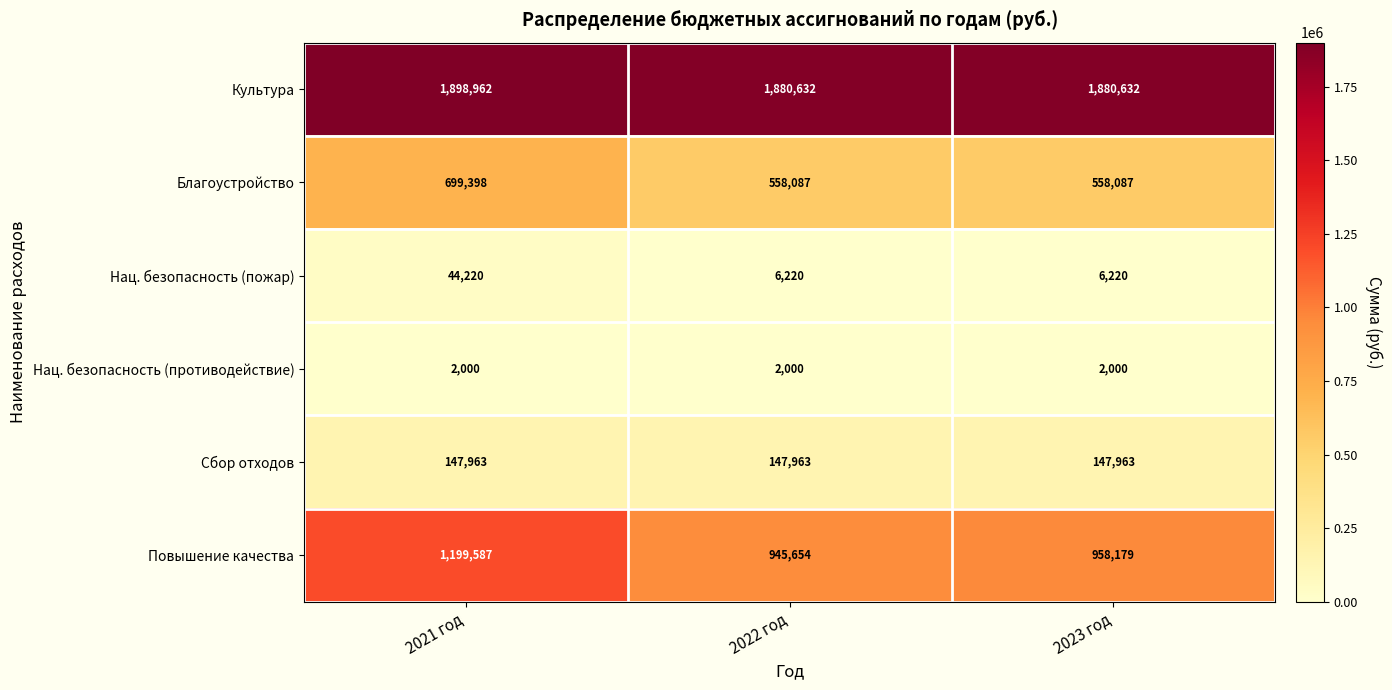

Which series changed the most between 2022 год and 2023 год?

Повышение качества